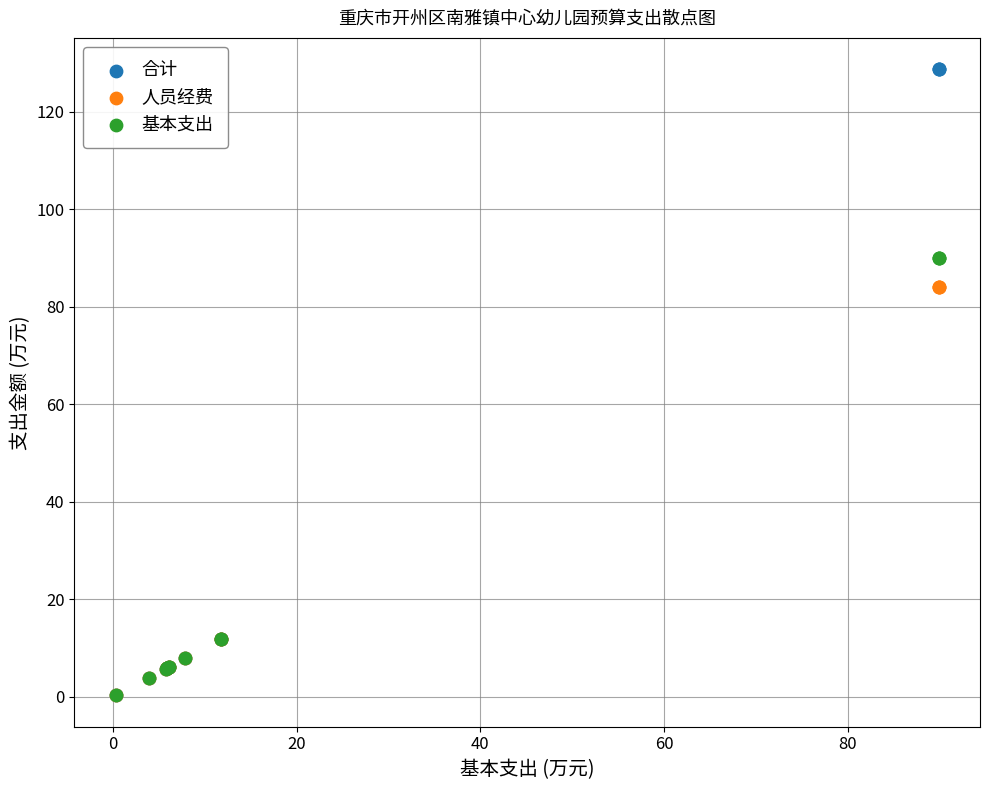

What are all the series names shown in the legend?

合计, 人员经费, 基本支出